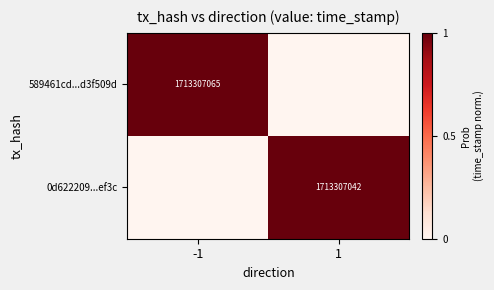

Is it true that 589461cd...d3f509d equals 599157611 at -1?

False